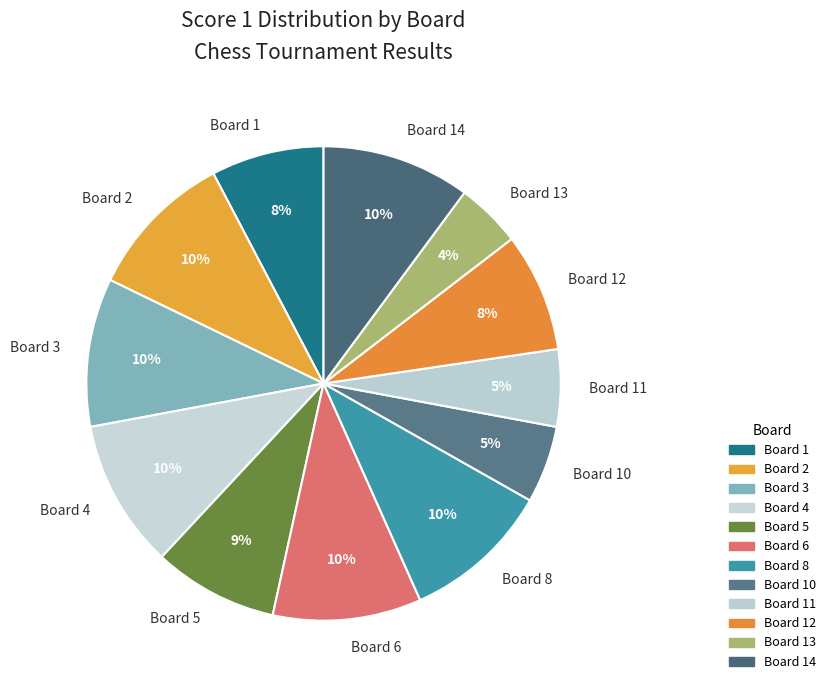

How many slices are in this pie chart?

12